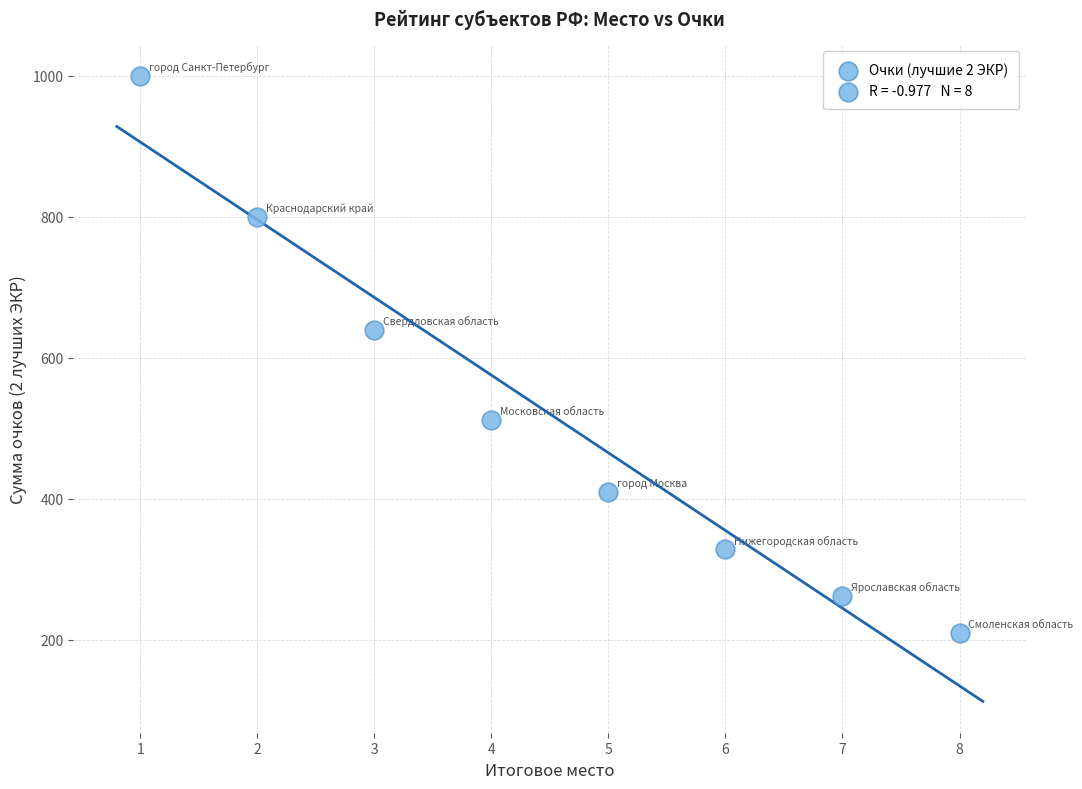

What Y value in the scatter plot is closest to 605?

640